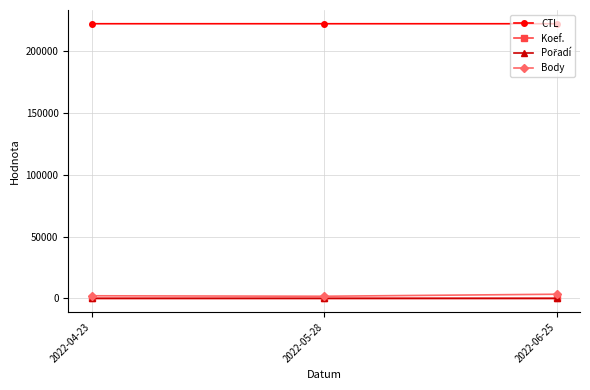

At how many categories does at least one series exceed 209962?

3